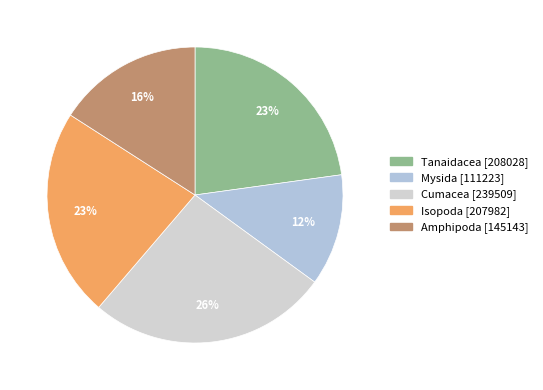

True or false: Tanaidacea accounts for 23% of the total.

True